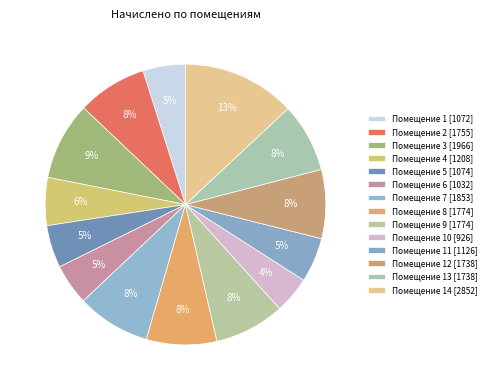

Count the number of slices in the pie.

14